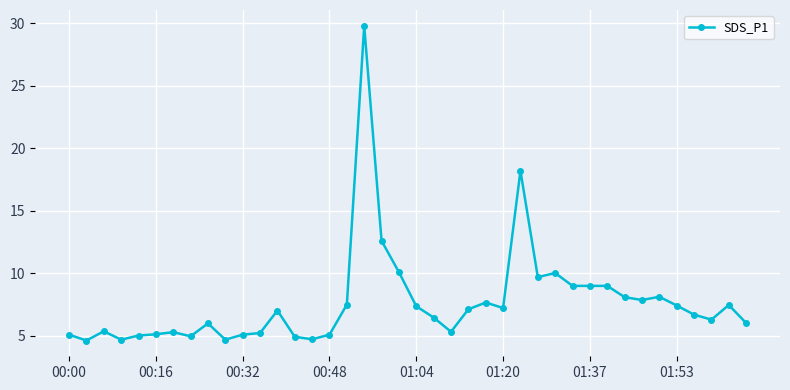

What is the smallest value displayed?

4.6